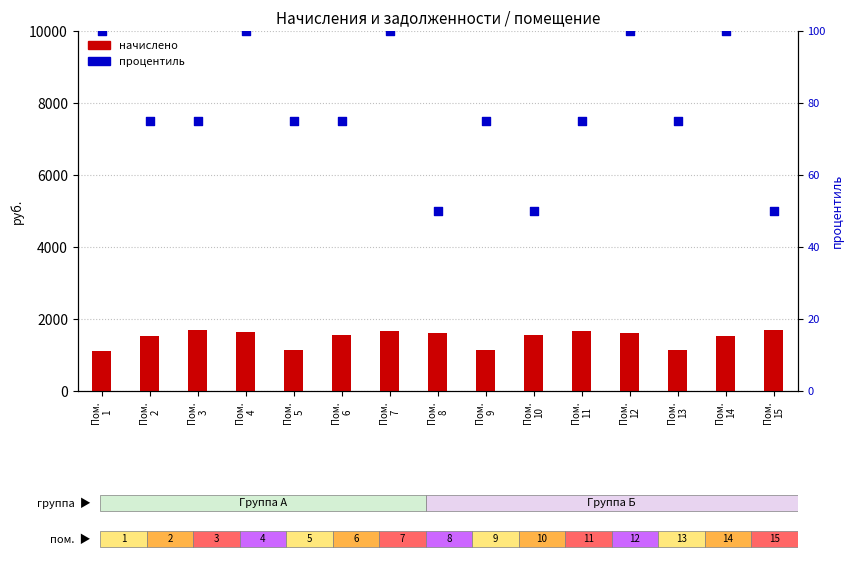

What is the total value across all series at Пом.
6?

1623.5